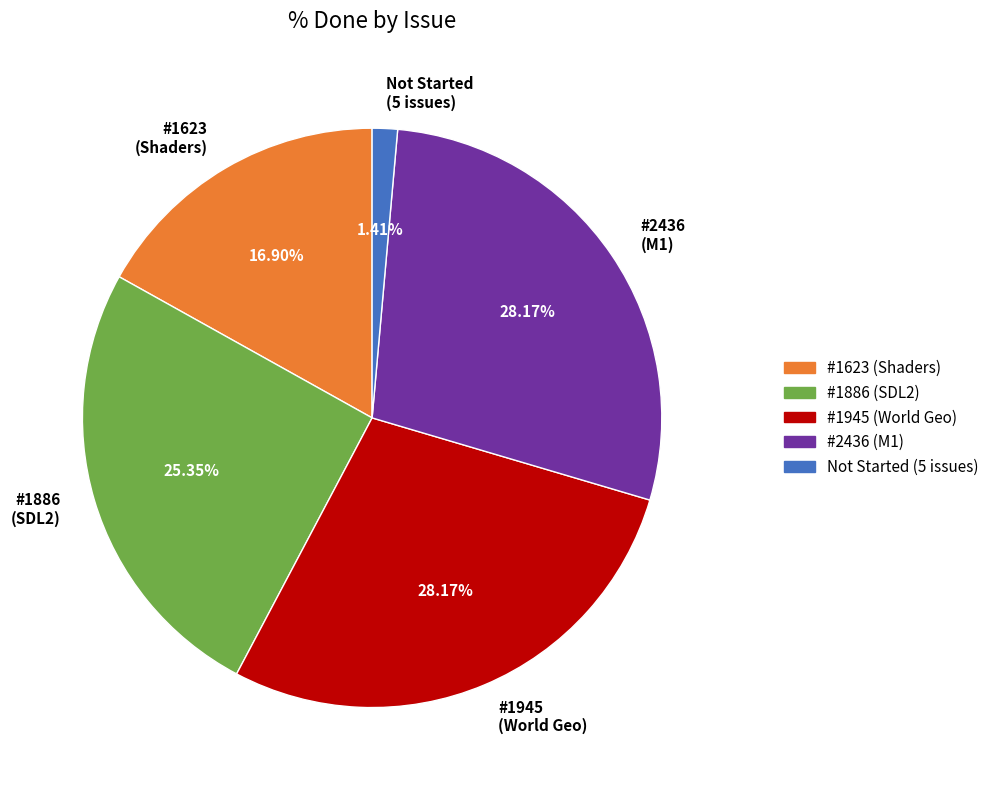

Is there a majority slice in this chart?

No